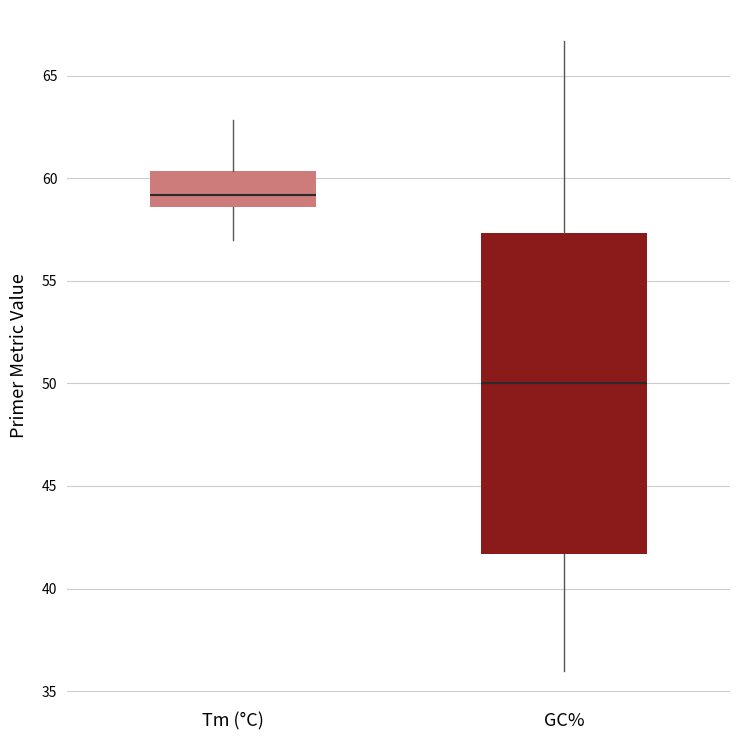

Where does the lower whisker of the box for GC% end on the y-axis? The values are not printed on the chart, so give them approximately, as read against the axis.

36.0